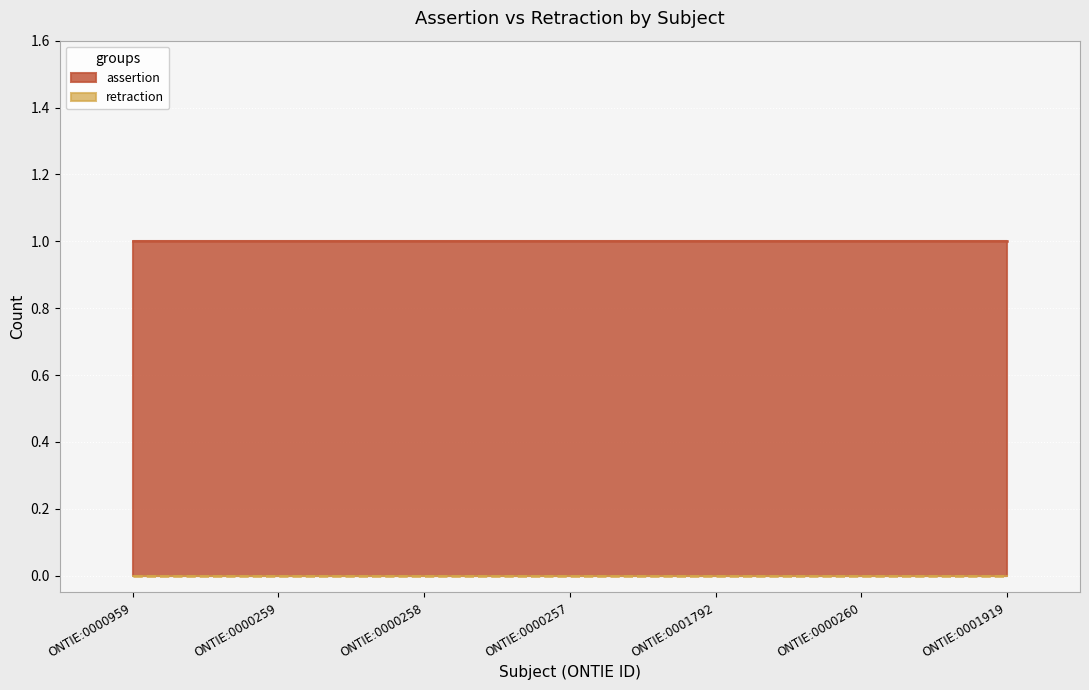

What is the difference between the highest and lowest values at ONTIE:0000258?

1